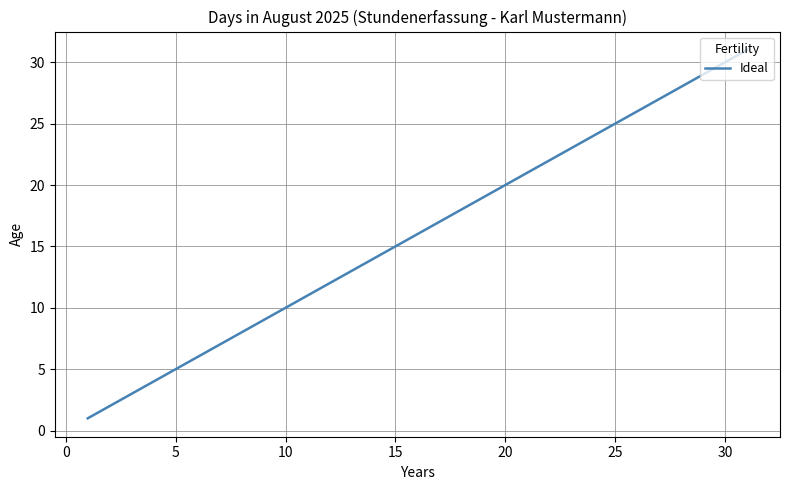

What is the maximum value shown in the chart?

31